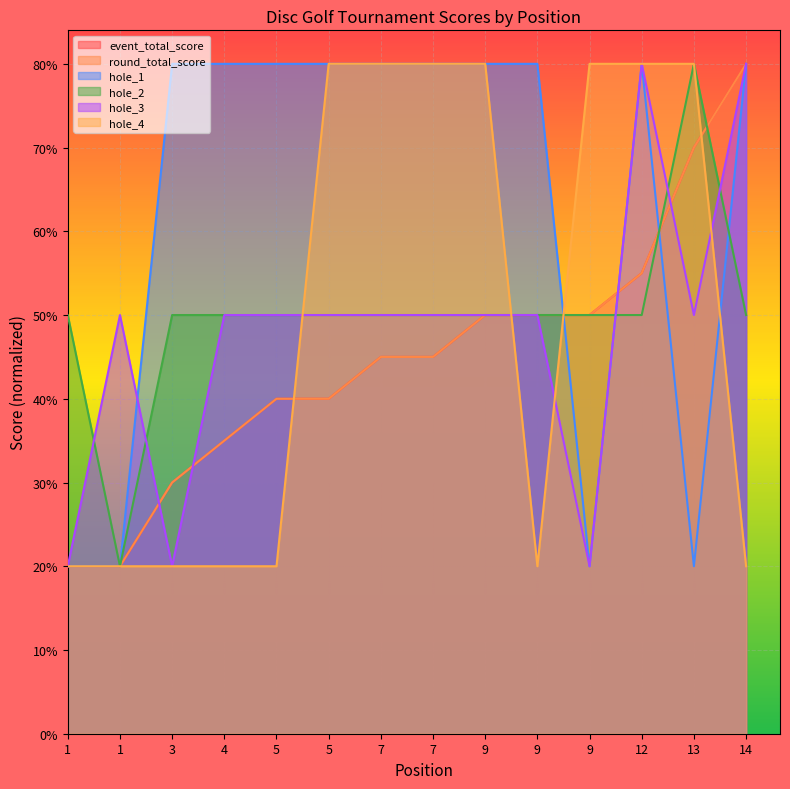

In hole_4, how many points are lower than both neighbors (excluding endpoints)?

1